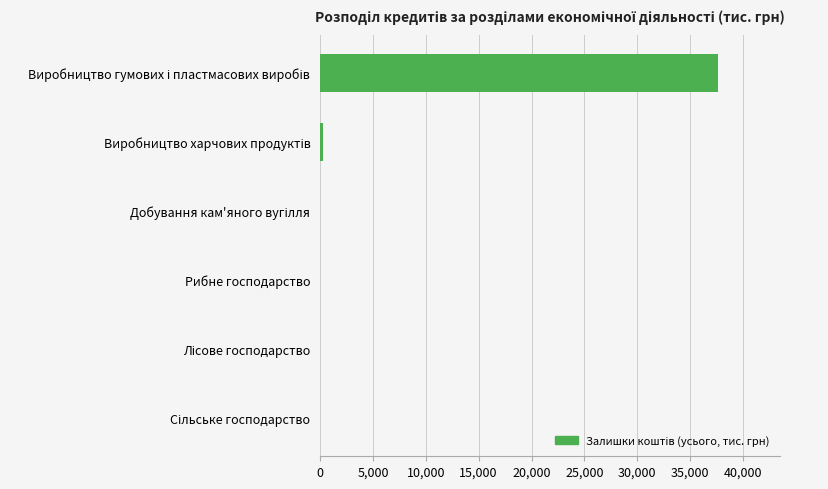

What is the sum of all values?

37949.5